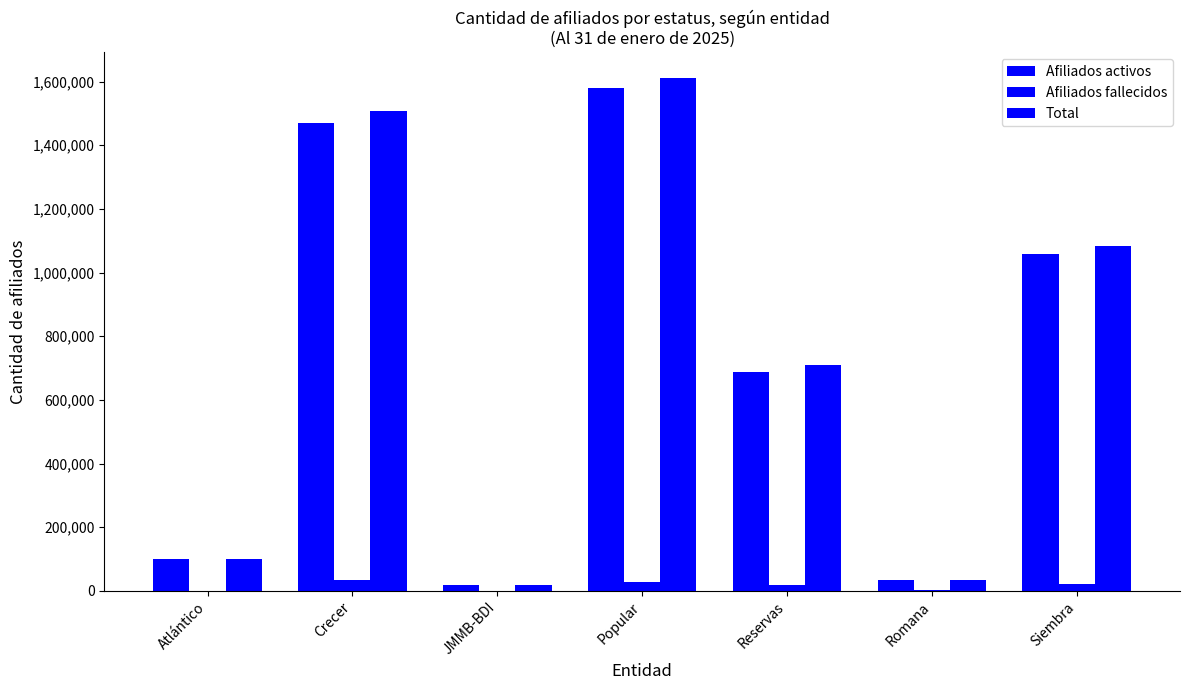

What is the minimum value shown in the chart?

30